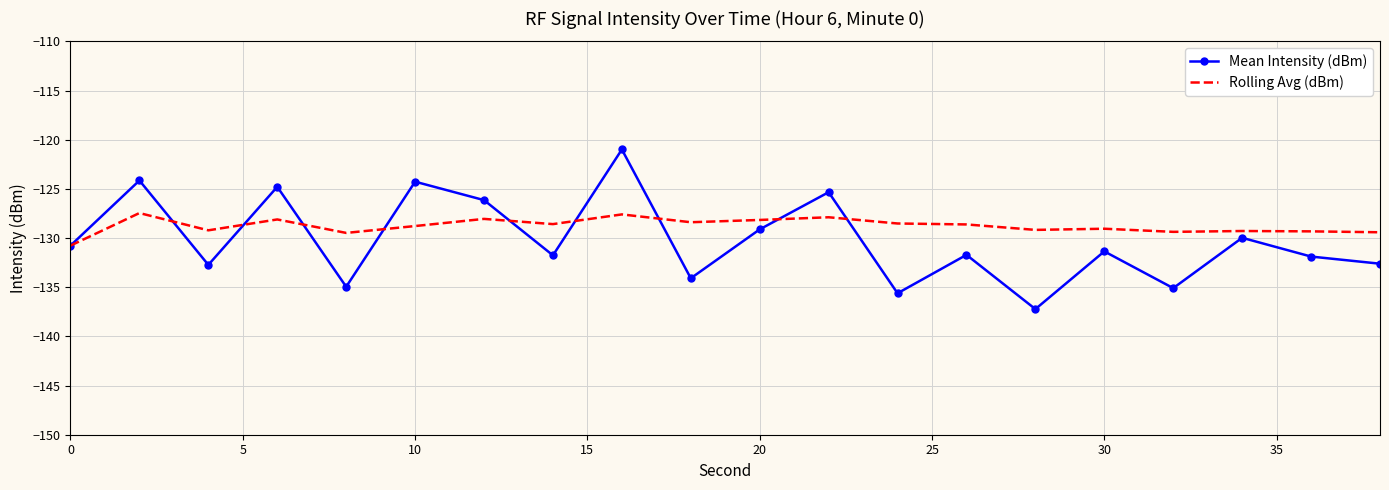

What is the maximum value for Rolling Avg (dBm)?

-127.5